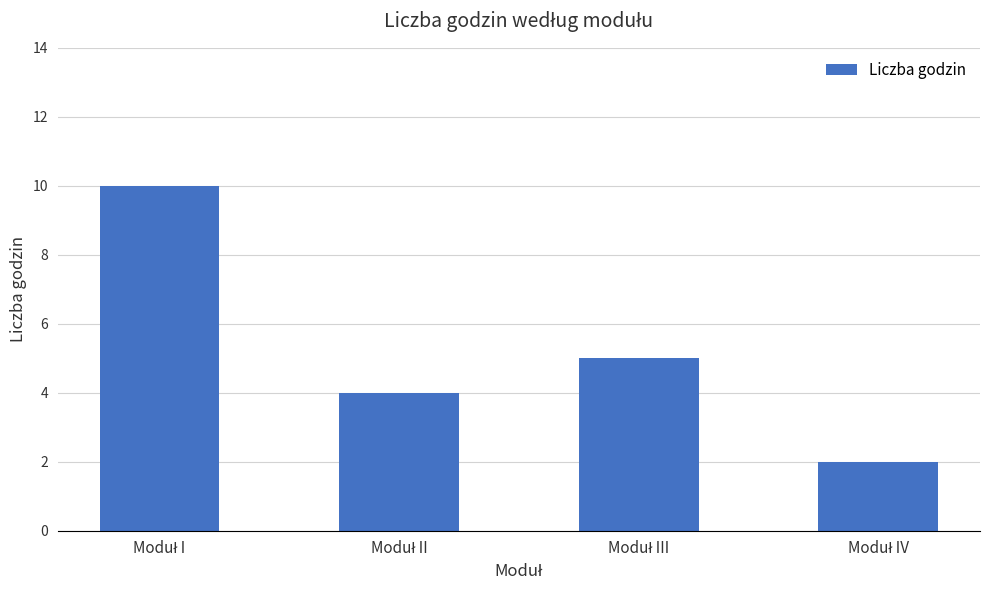

What is the average value?

5